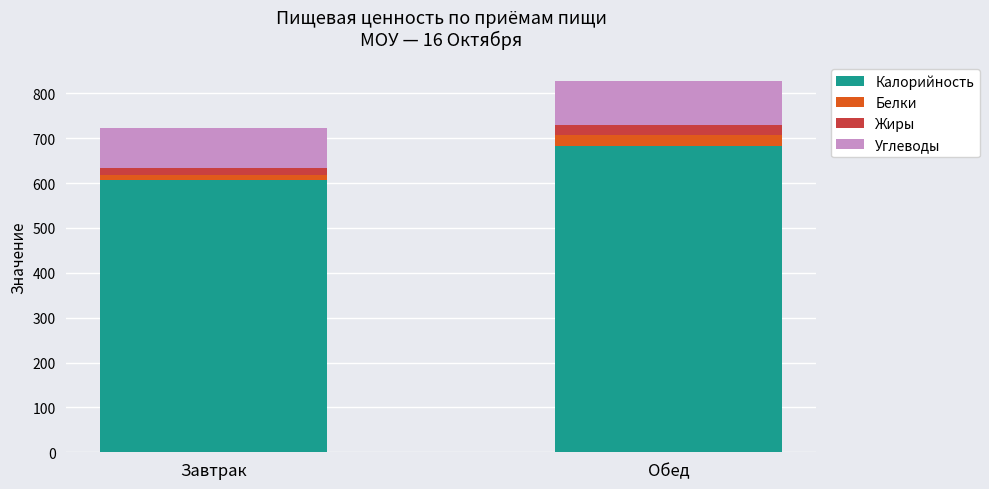

True or false: Калорийность has a value of 1216.3 at Обед.

False